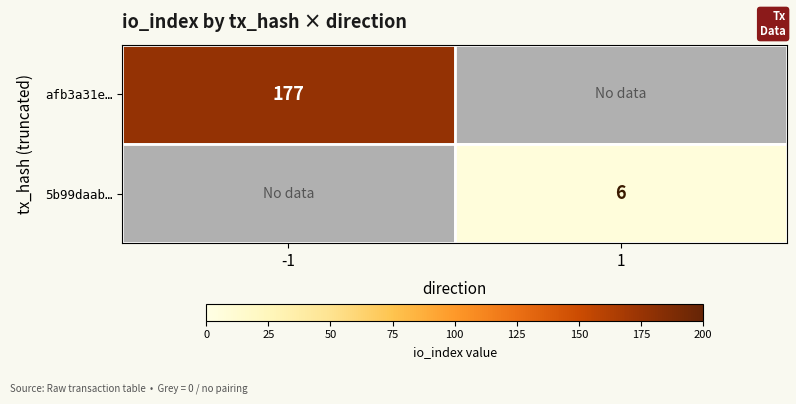

Is it true that afb3a31e… equals 275 at -1?

False